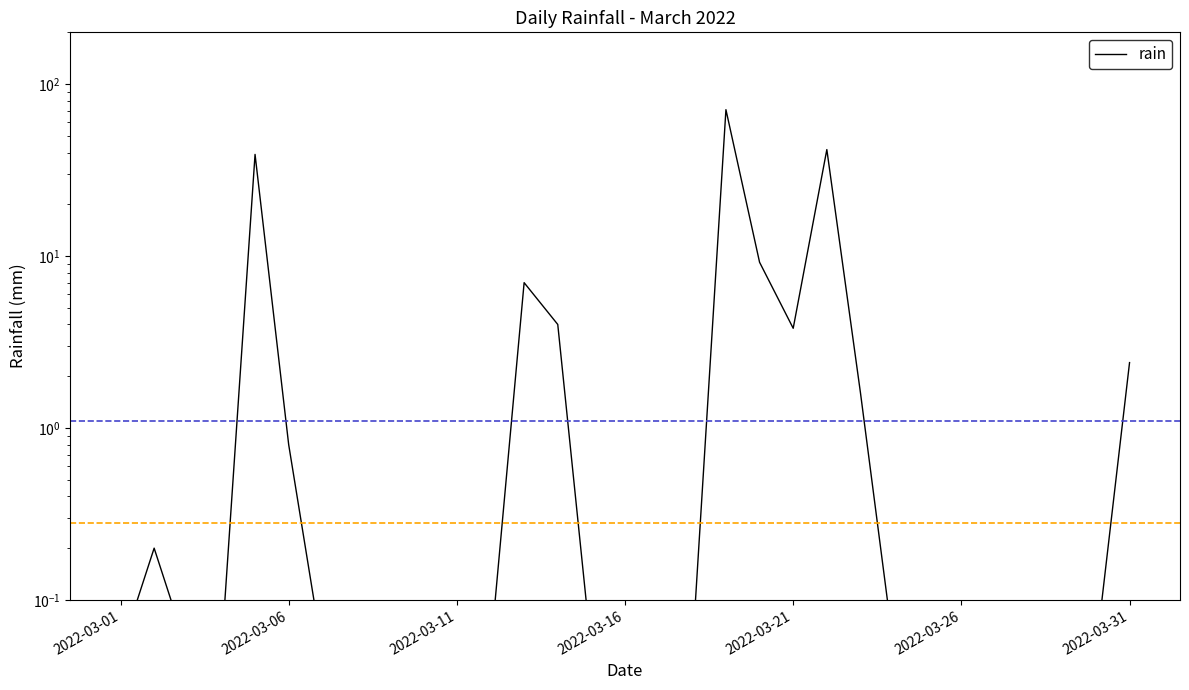

What is the sum of all values?

181.6